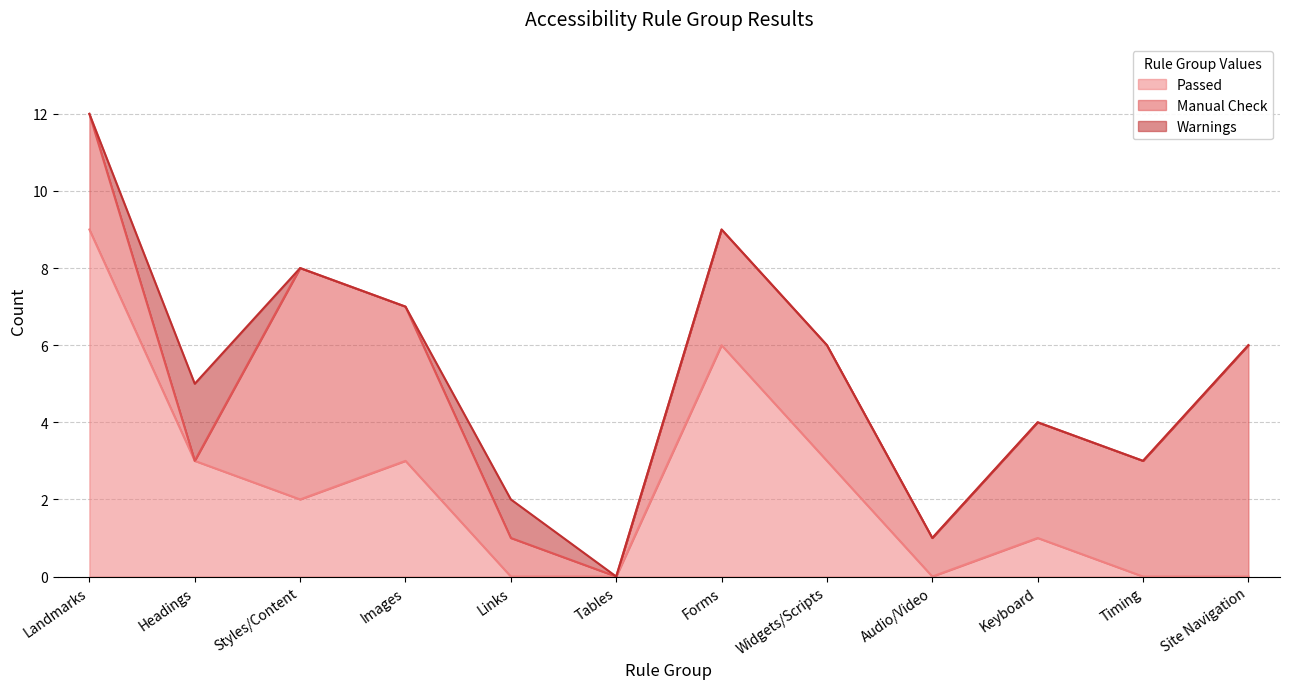

Which series has the largest total across all categories?

Manual Check